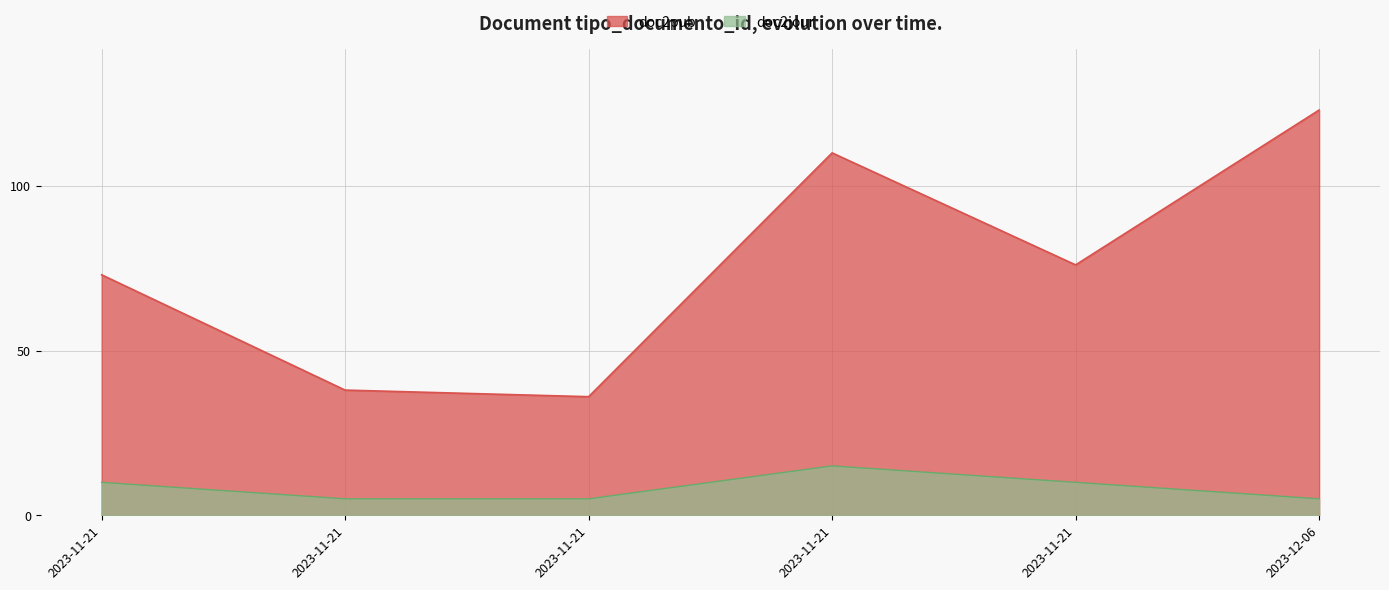

Which series has the largest range (max minus min)?

doc2pub